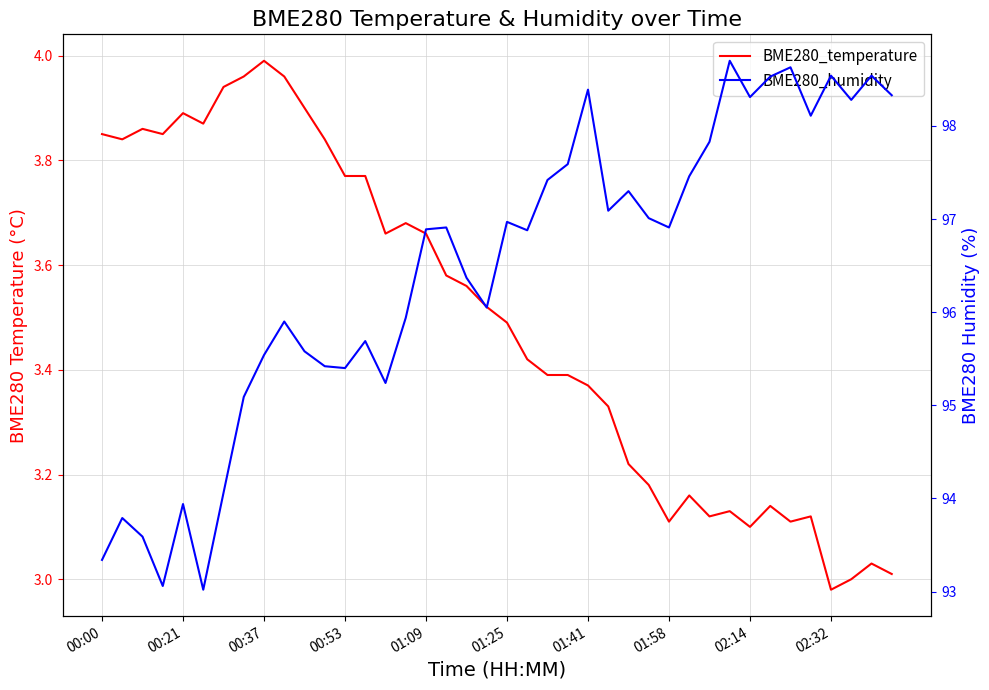

What is the approximate value of BME280_temperature at 01:09?

3.7